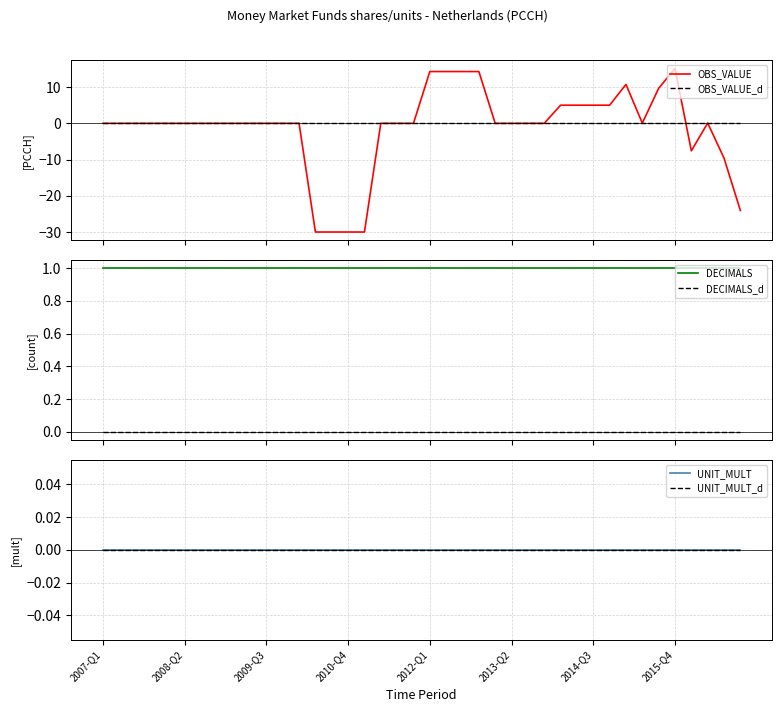

True or false: DECIMALS and DECIMALS_d intersect in this chart.

False